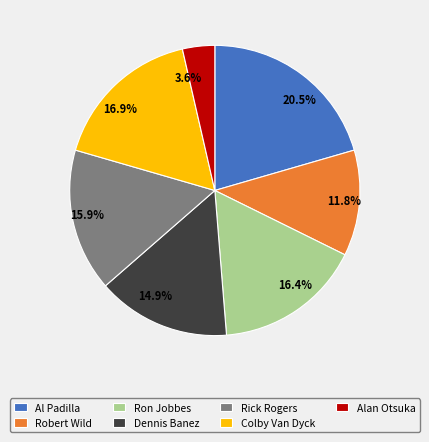

To the nearest percent, what percentage of the pie is Alan Otsuka?

4%